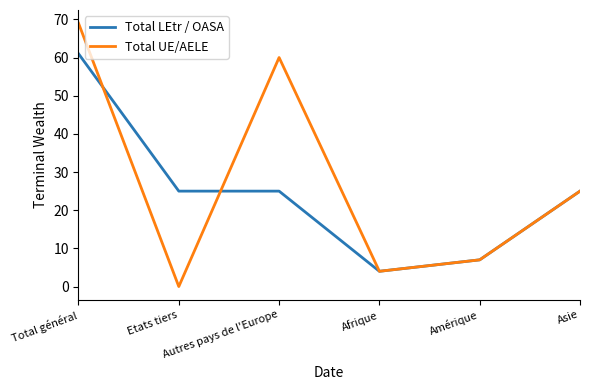

Which label corresponds to the largest value in the chart?

Total général